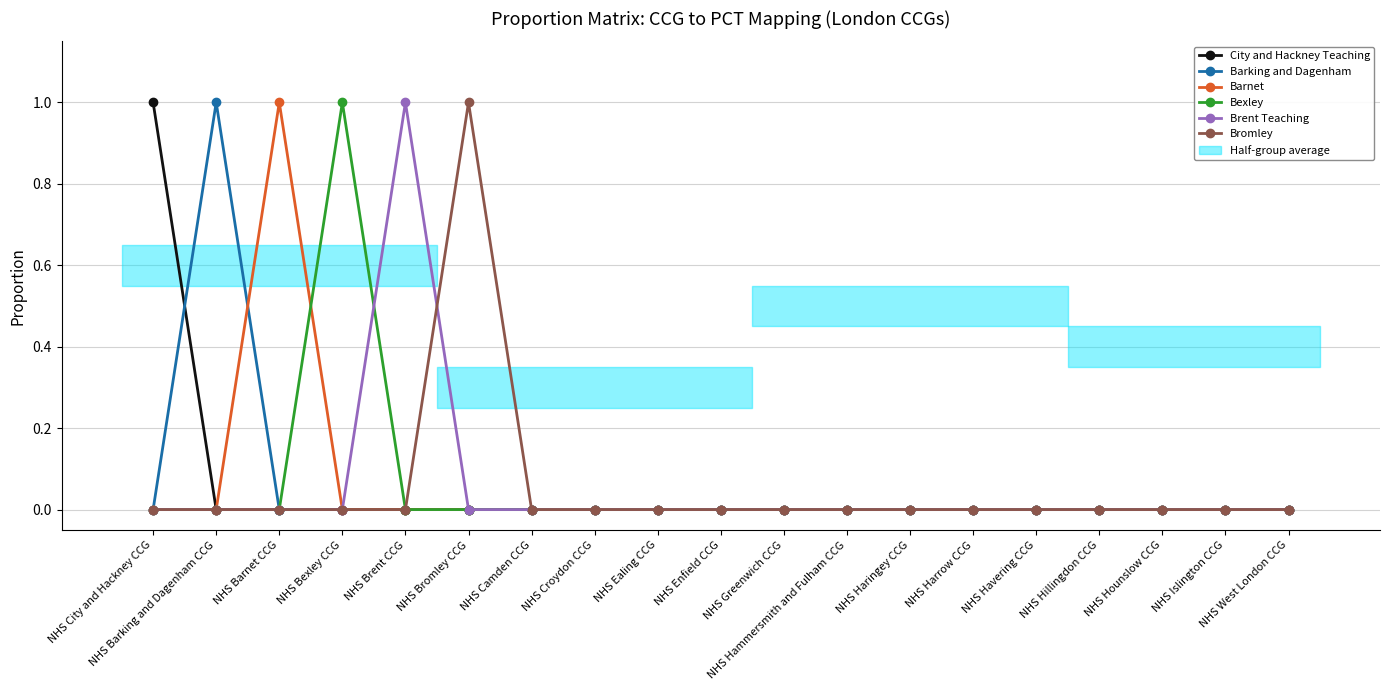

What are all the series names shown in the legend?

City and Hackney Teaching, Barking and Dagenham, Barnet, Bexley, Brent Teaching, Bromley